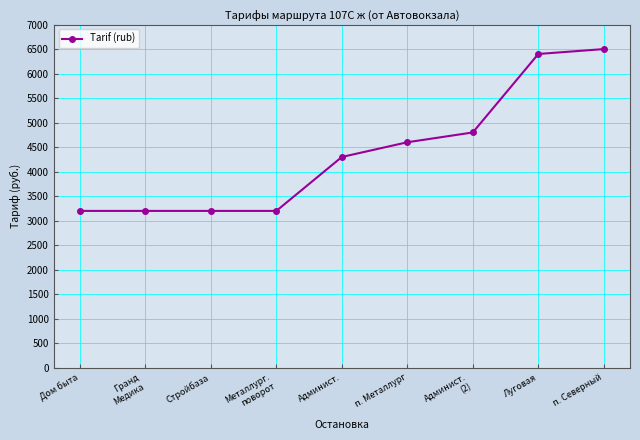

What value does the data have at п. Северный?

6500